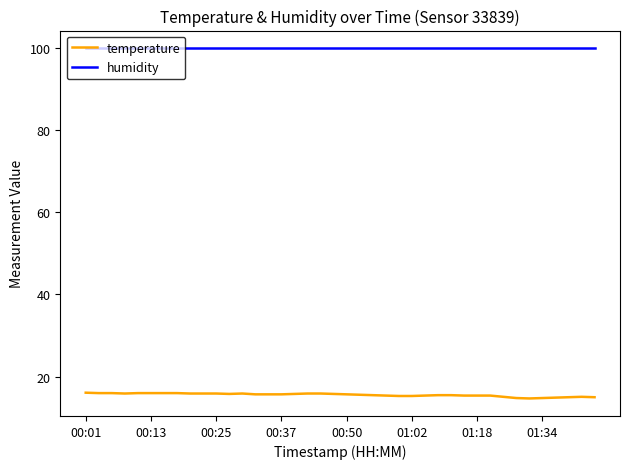

At how many categories does at least one series exceed 36?

40